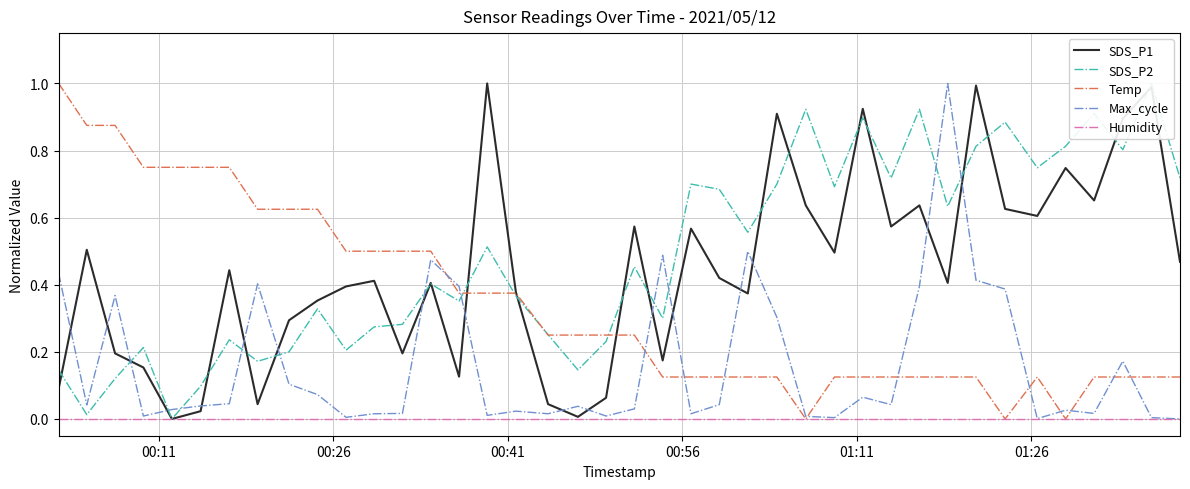

What is the maximum value for Temp?

1.0